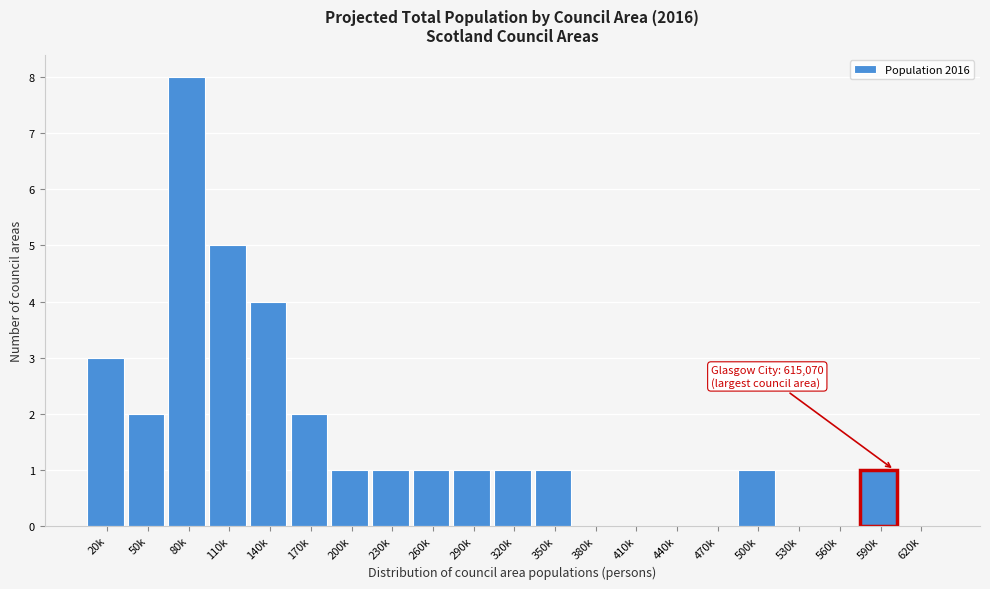

Reading left to right, extract all data points from this chart.

20k=3	50k=2	80k=8	110k=5	140k=4	170k=2	200k=1	230k=1	260k=1	290k=1	320k=1	350k=1	380k=0	410k=0	440k=0	470k=0	500k=1	530k=0	560k=0	590k=1	620k=0